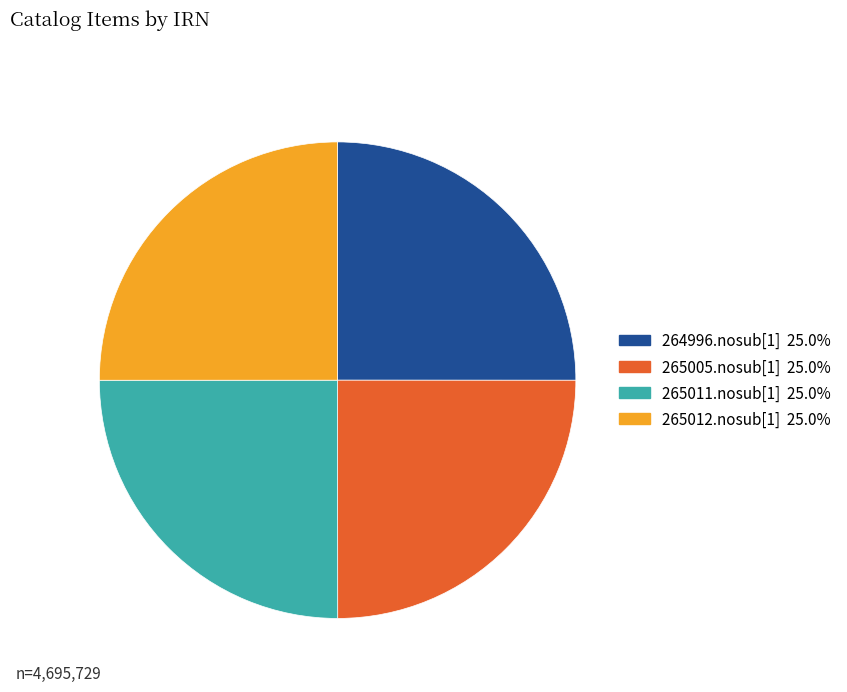

Is there any slice that represents more than half of the pie?

No